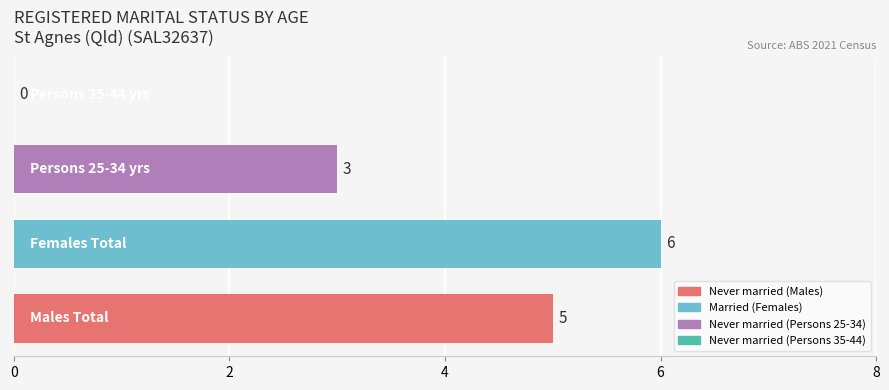

How many values are between 3 and 6?

3